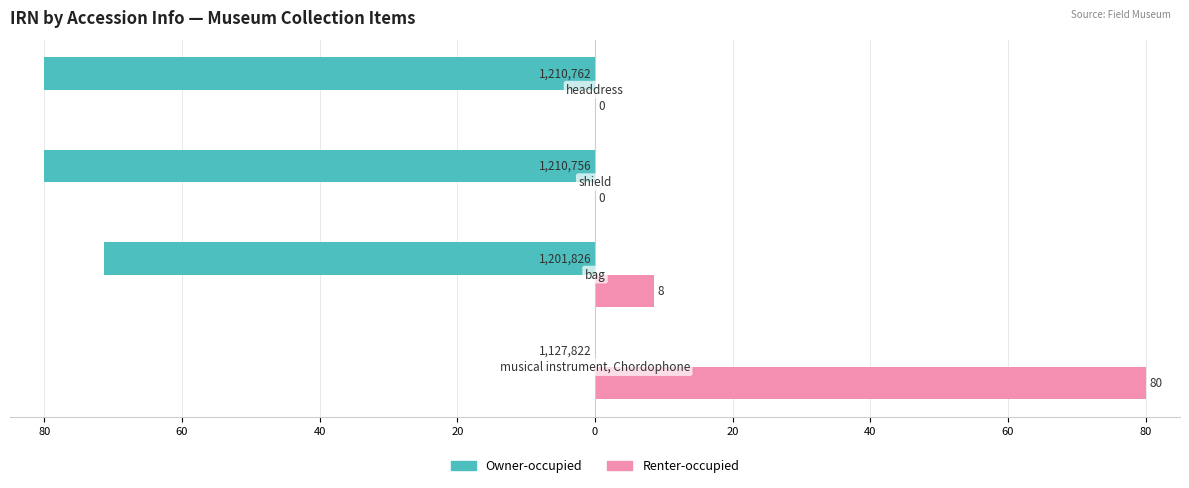

What are all the series names shown in the legend?

Owner-occupied, Renter-occupied